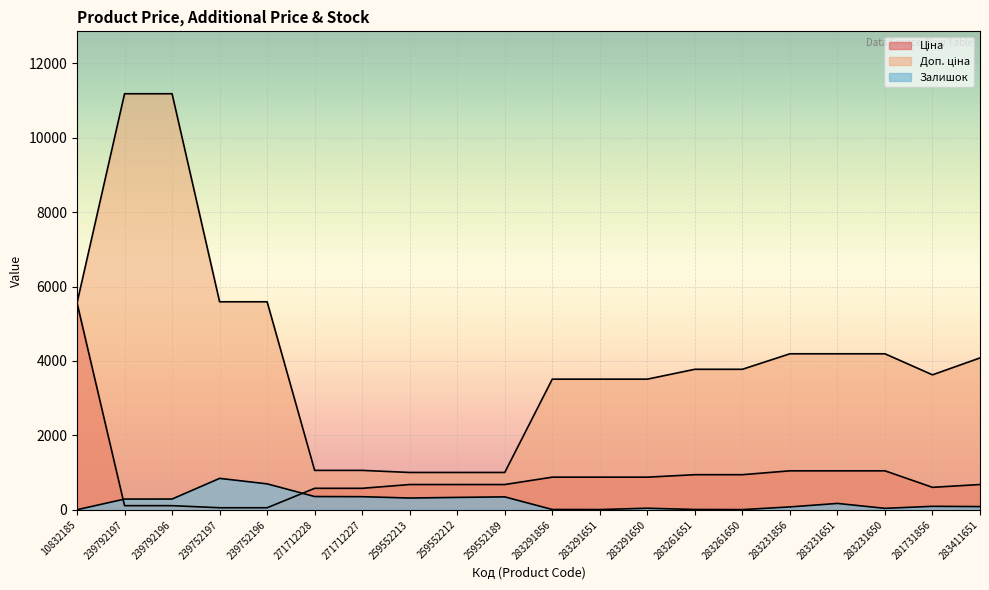

What is the maximum value for Доп. ціна?

11182.0